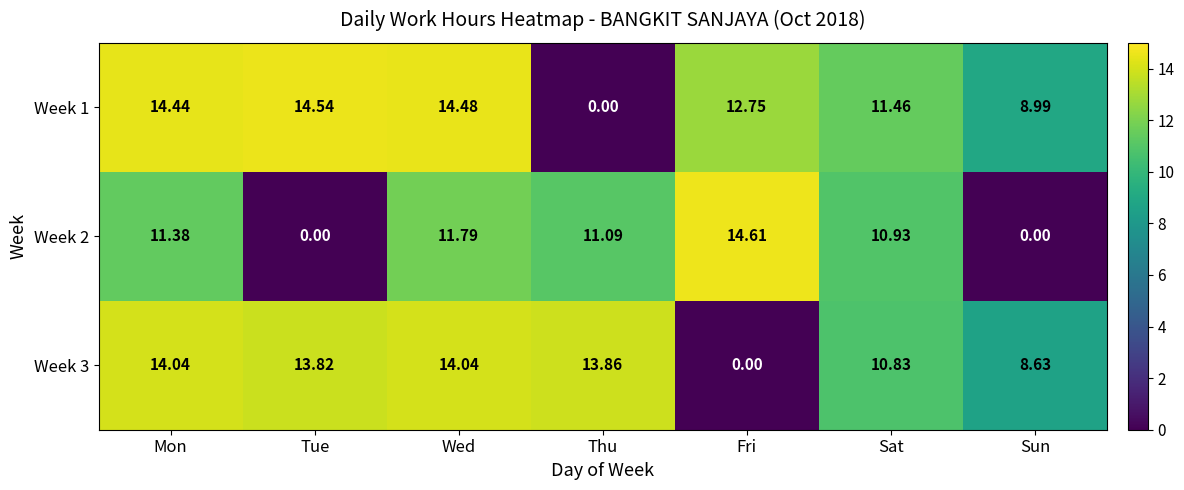

At which label does Week 3 first exceed 13?

Mon